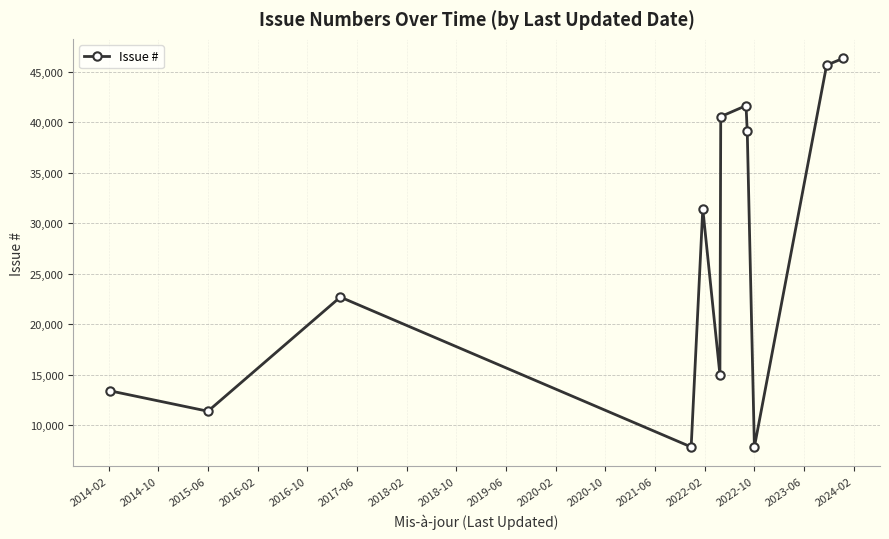

What is the difference between the maximum and minimum values?

38482